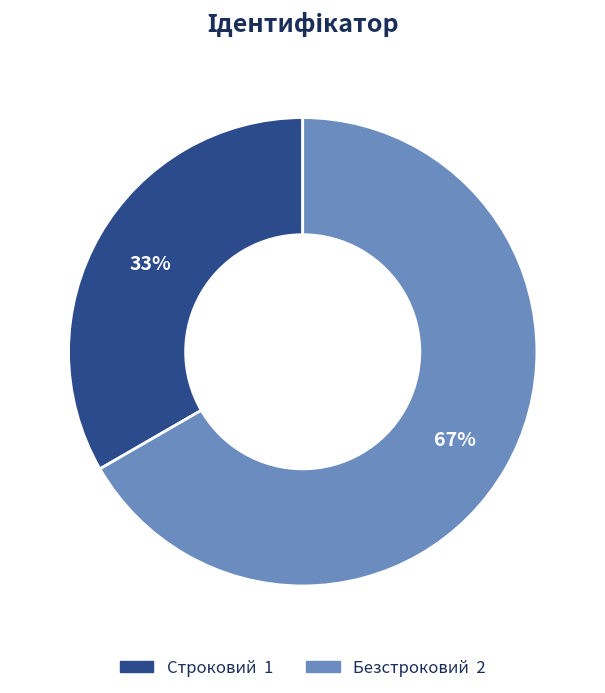

What is the smallest slice in the pie chart?

Строковий